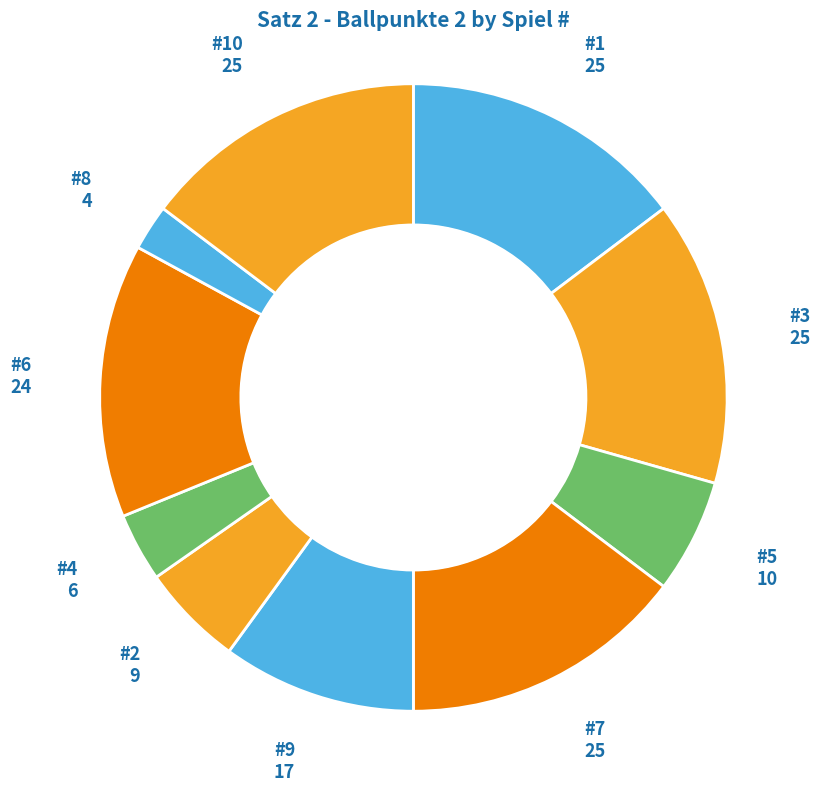

Does any single category account for the majority?

No